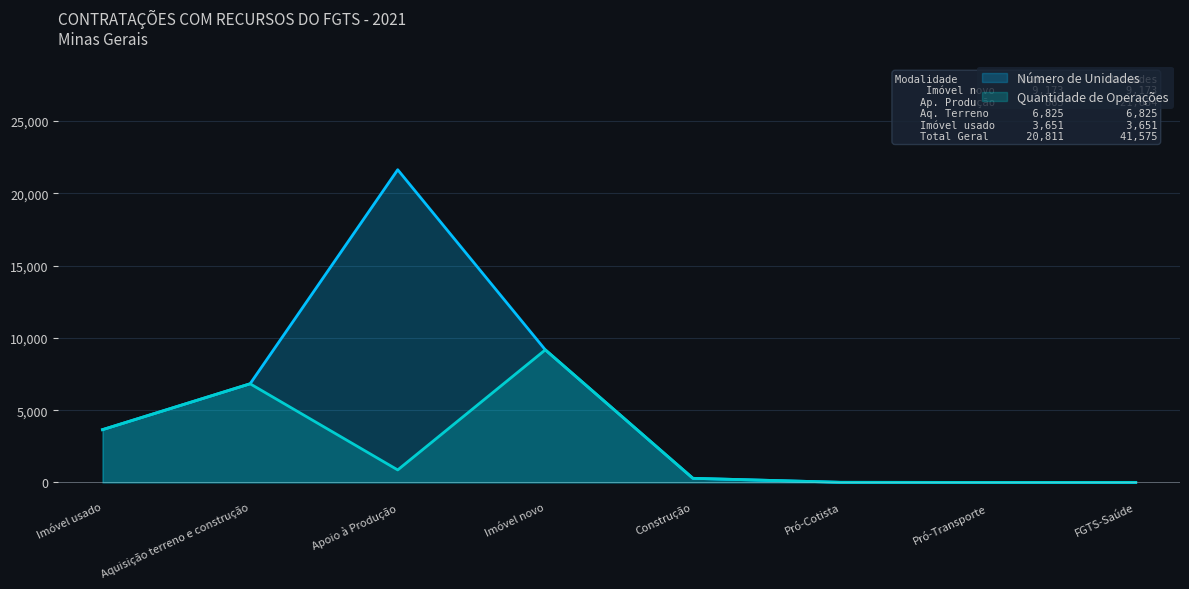

True or false: Quantidade de Operações and Número de Unidades cross at least once.

False